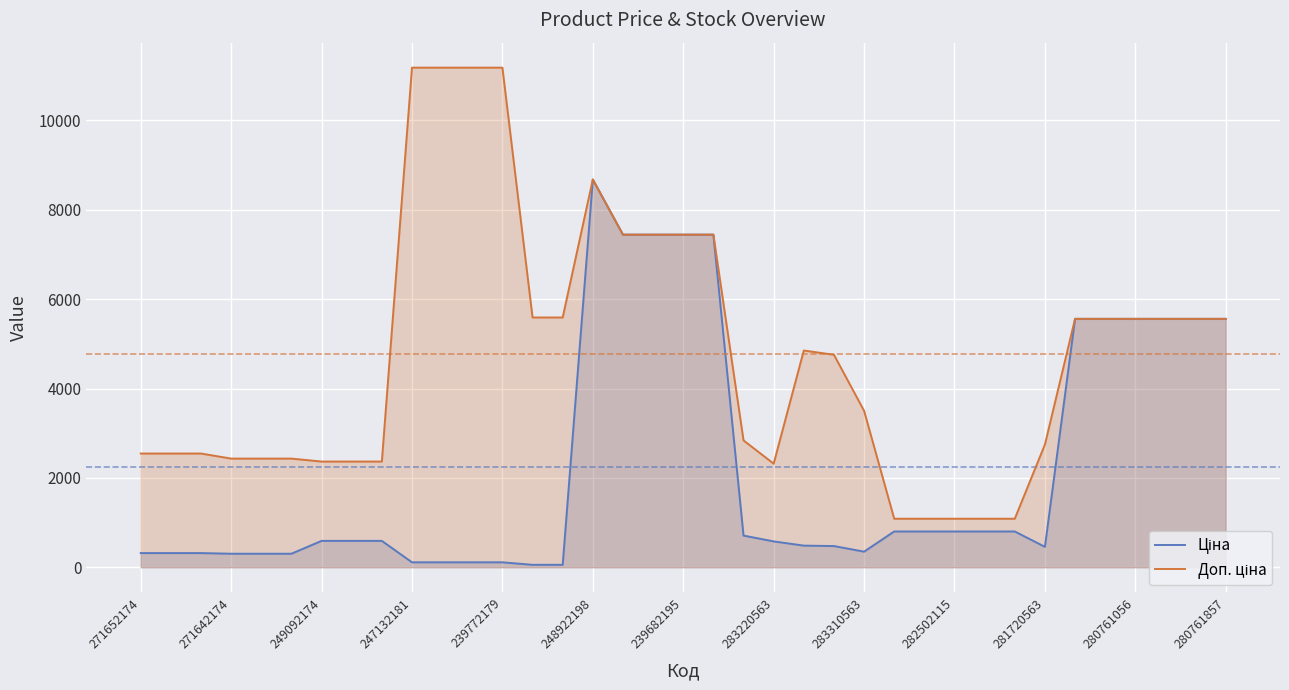

Which series has the largest range (max minus min)?

Доп. ціна